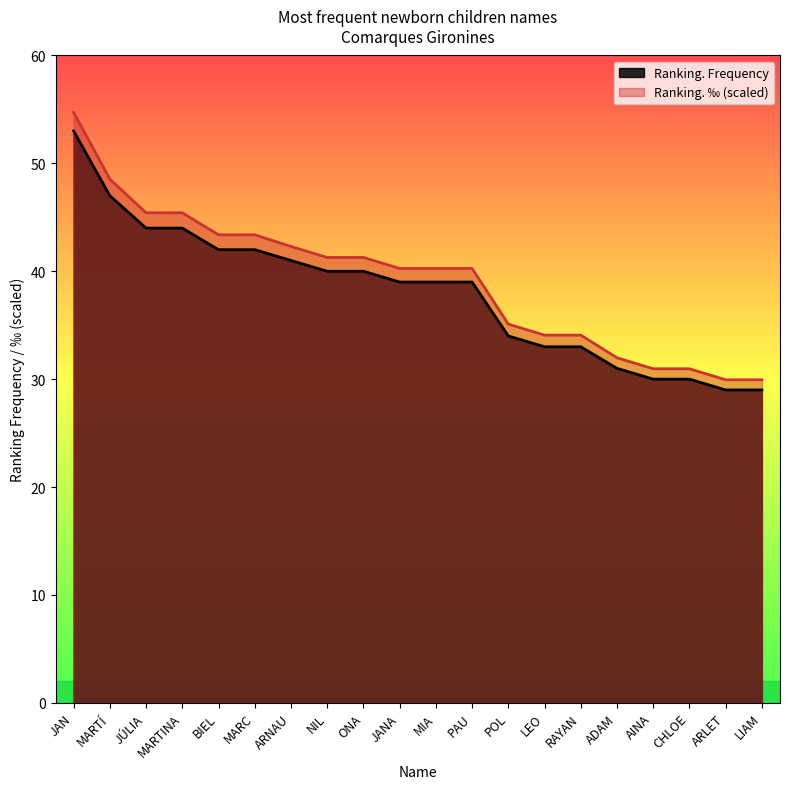

What is the difference between the highest and lowest values at ONA?

1.3